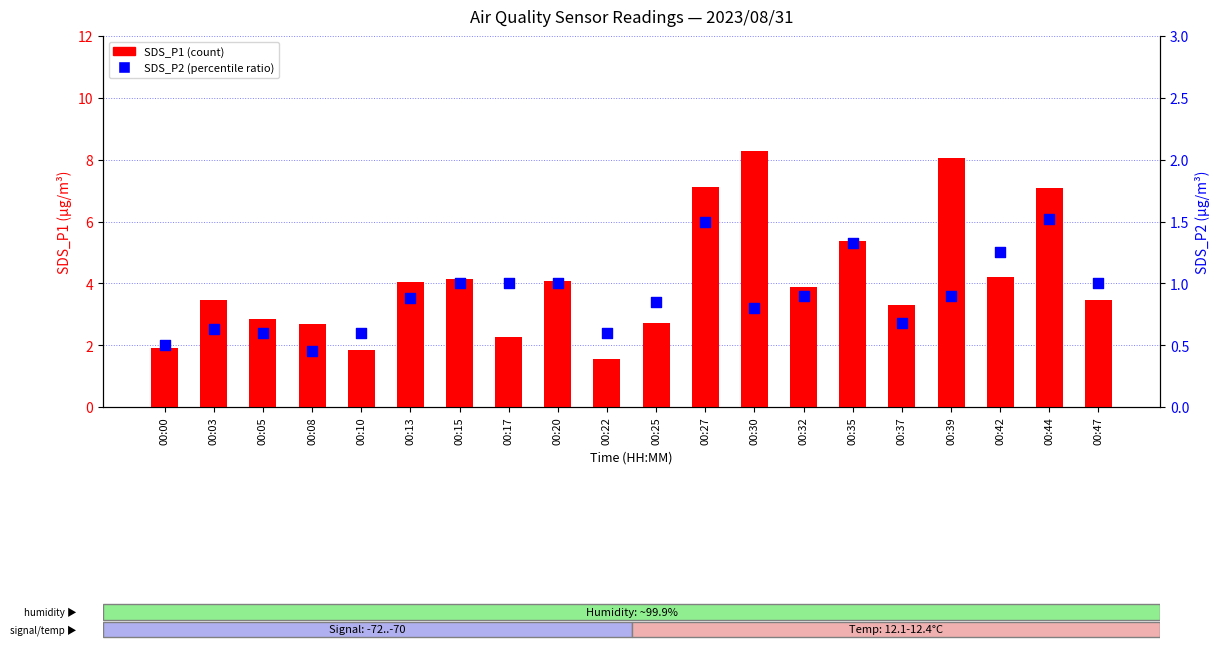

At which category is the sum across all series the highest?

00:30